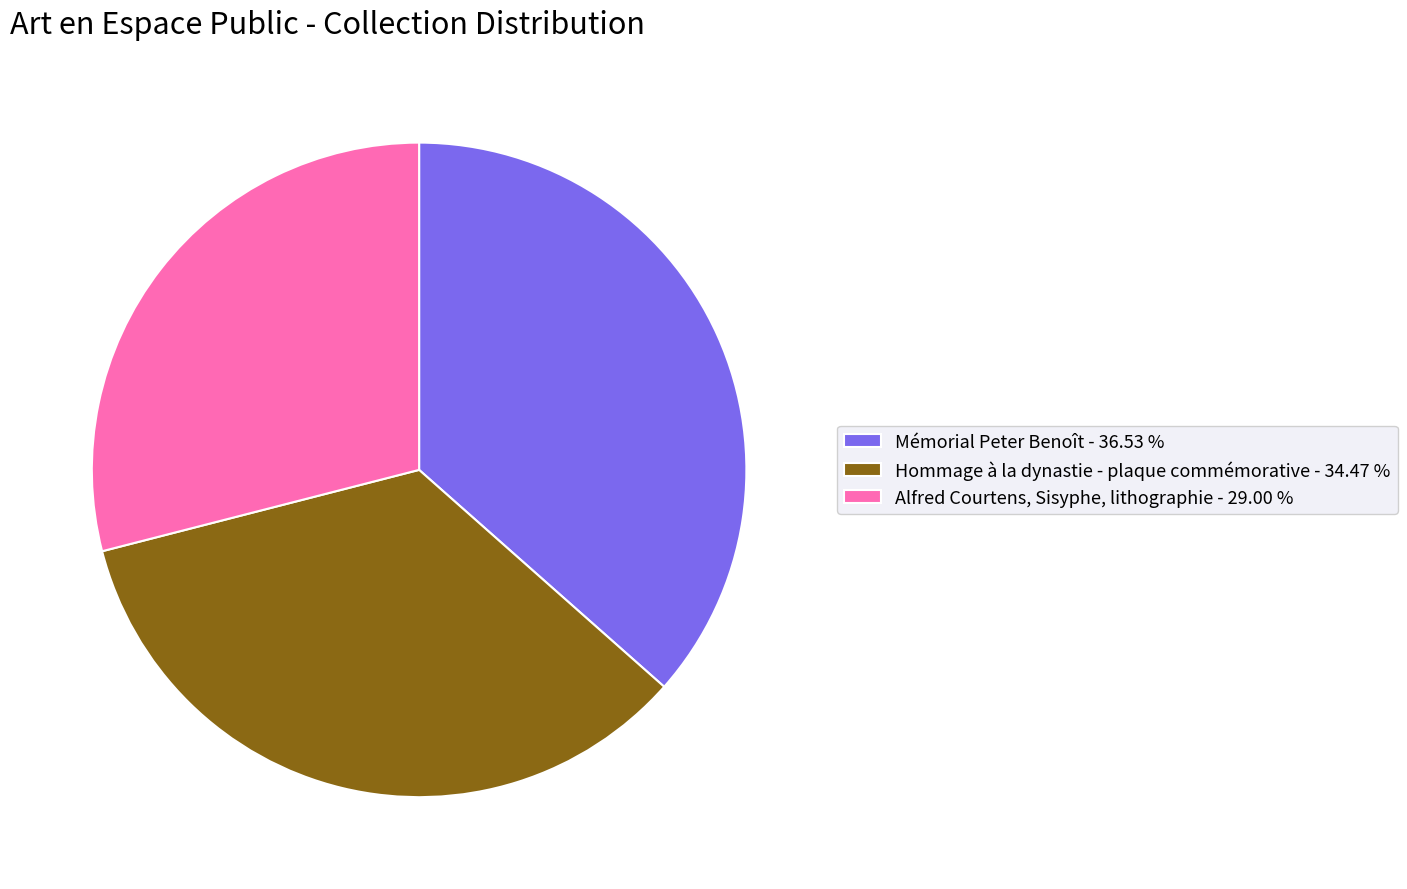

Is it true that Hommage à la dynastie - plaque commémorative is 20% of the pie?

False